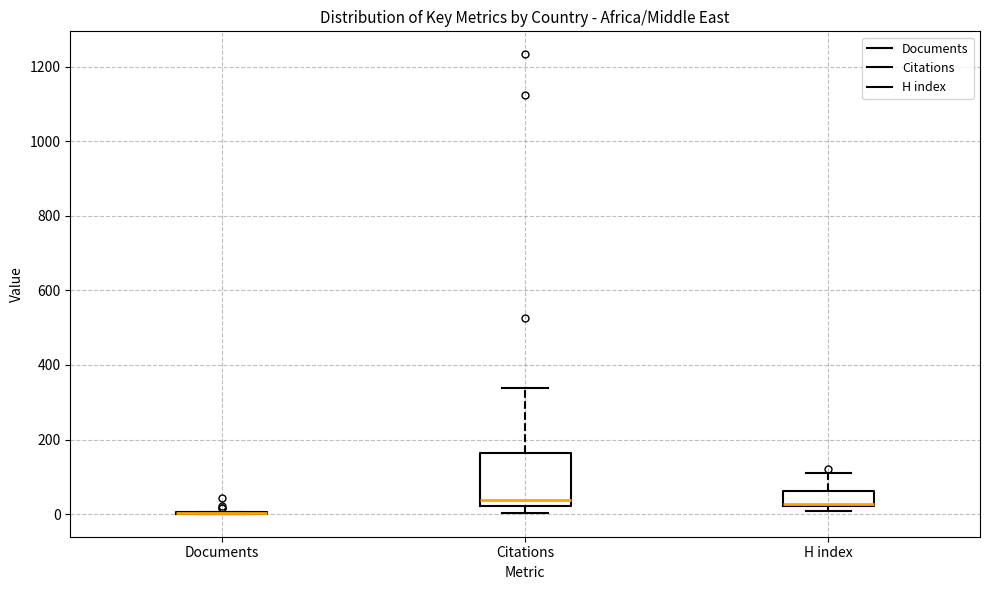

Reading left to right, transcribe this box plot: for each box, give where its median line is, the range the box spans, and where its two whiskers end, as read against the y-axis. The values are not printed on the chart, so give them approximately, as read against the axis.

Documents: box collapsed to a line at 0, whiskers 0 to 0
Citations: median 40, box 20 to 160, whiskers 0 to 340
H index: median 20 (drawn on the box's lower edge), box 20 to 60, whiskers 0 to 100